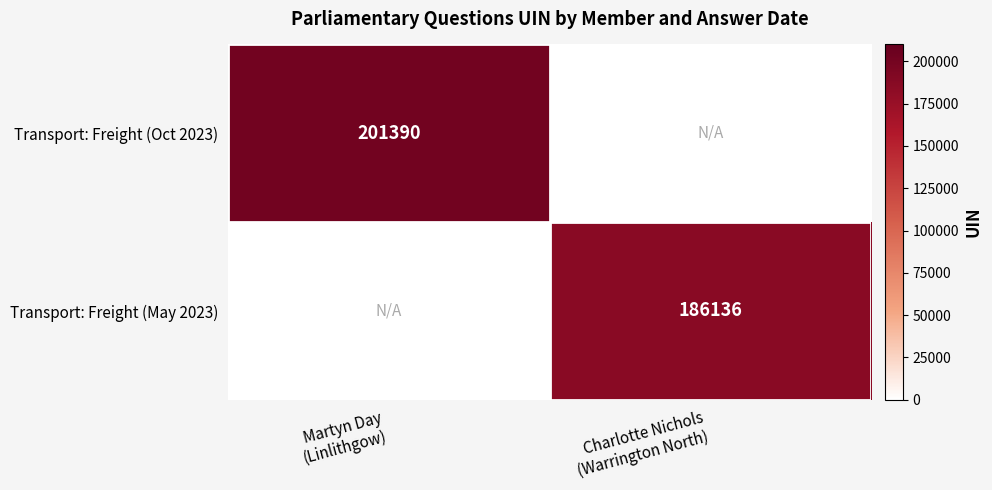

Between Martyn Day
(Linlithgow) and Charlotte Nichols
(Warrington North), which is larger?

Martyn Day
(Linlithgow)